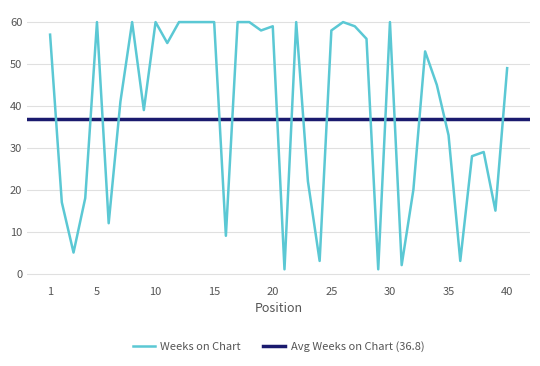

The chart shows a value of 13 at 38. True or false?

False